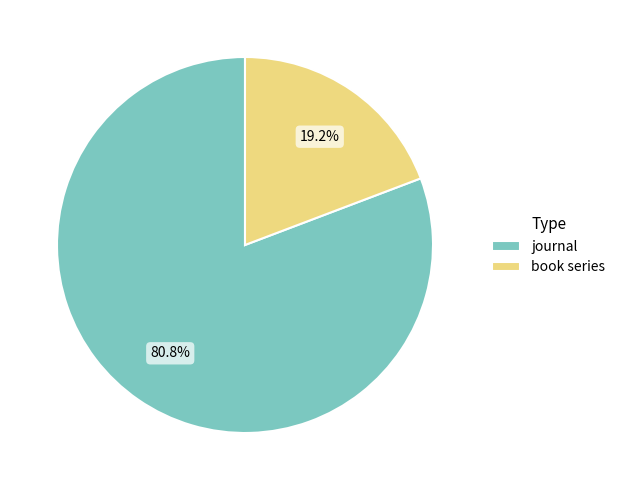

What is the largest slice in the pie chart?

journal